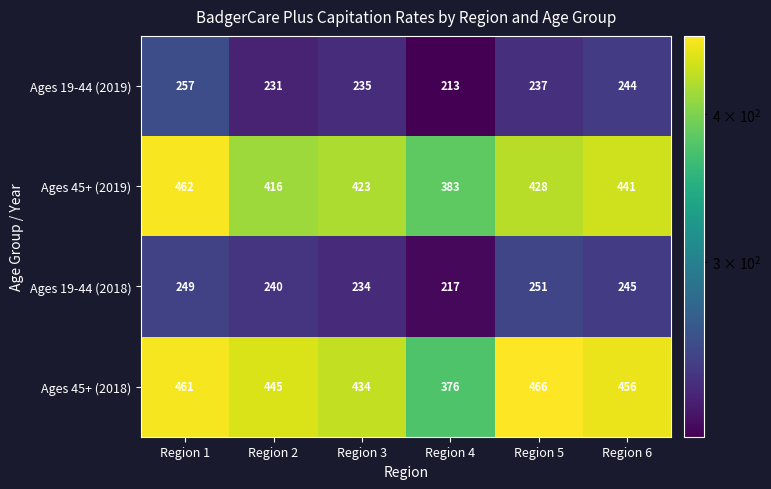

What is the average value of the Ages 45+ (2018) series?

440